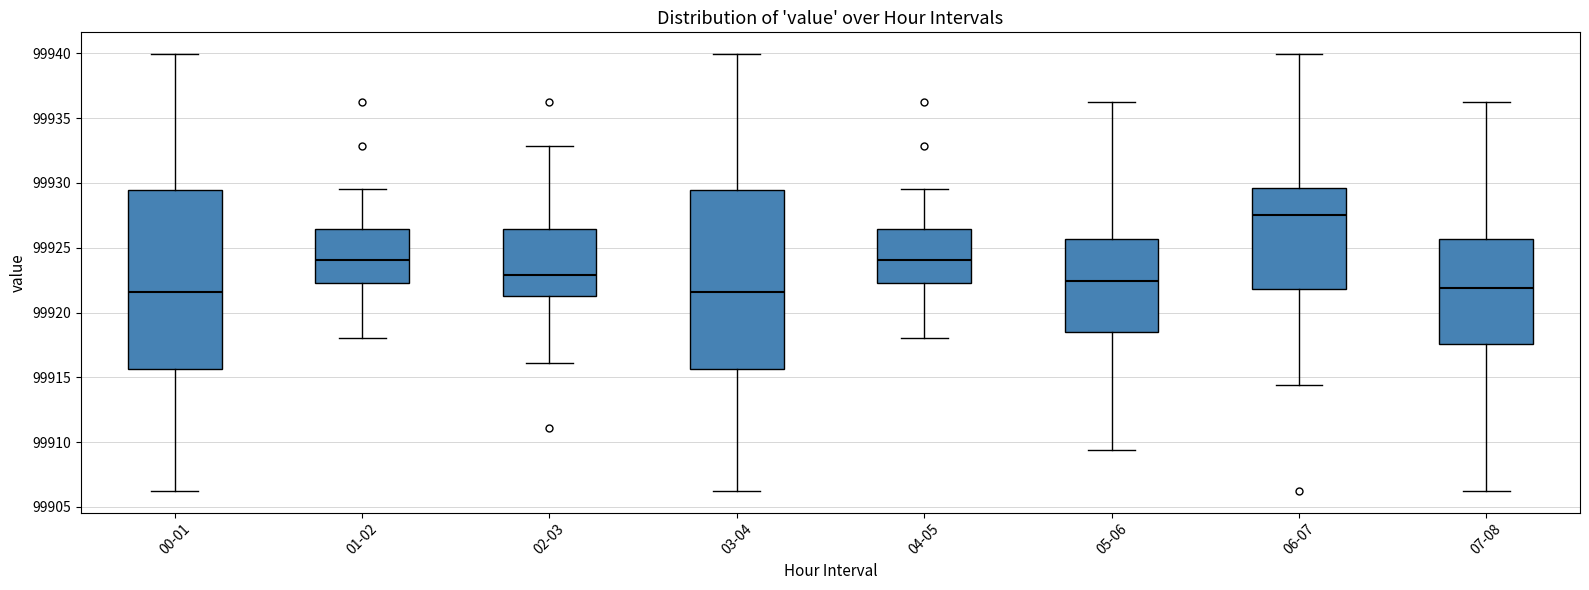

Reading left to right, read every box against the y-axis: the position of its median line, the range the box covers, and the ends of its whiskers. The values are not printed on the chart, so give them approximately, as read against the axis.

00-01: median 99921.5, box 99915.5 to 99929.5, whiskers 99906.5 to 99940.0
01-02: median 99924.0, box 99922.5 to 99926.5, whiskers 99918.0 to 99929.5
02-03: median 99923.0, box 99921.5 to 99926.5, whiskers 99916.0 to 99933.0
03-04: median 99921.5, box 99915.5 to 99929.5, whiskers 99906.5 to 99940.0
04-05: median 99924.0, box 99922.5 to 99926.5, whiskers 99918.0 to 99929.5
05-06: median 99922.5, box 99918.5 to 99925.5, whiskers 99909.5 to 99936.5
06-07: median 99927.5, box 99922.0 to 99929.5, whiskers 99914.5 to 99940.0
07-08: median 99922.0, box 99917.5 to 99925.5, whiskers 99906.5 to 99936.5